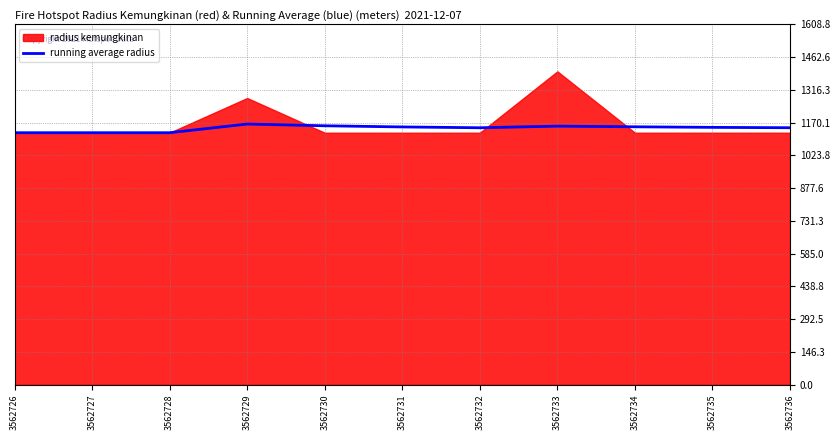

Is it true that running average radius equals 598.8 at 3562728?

False